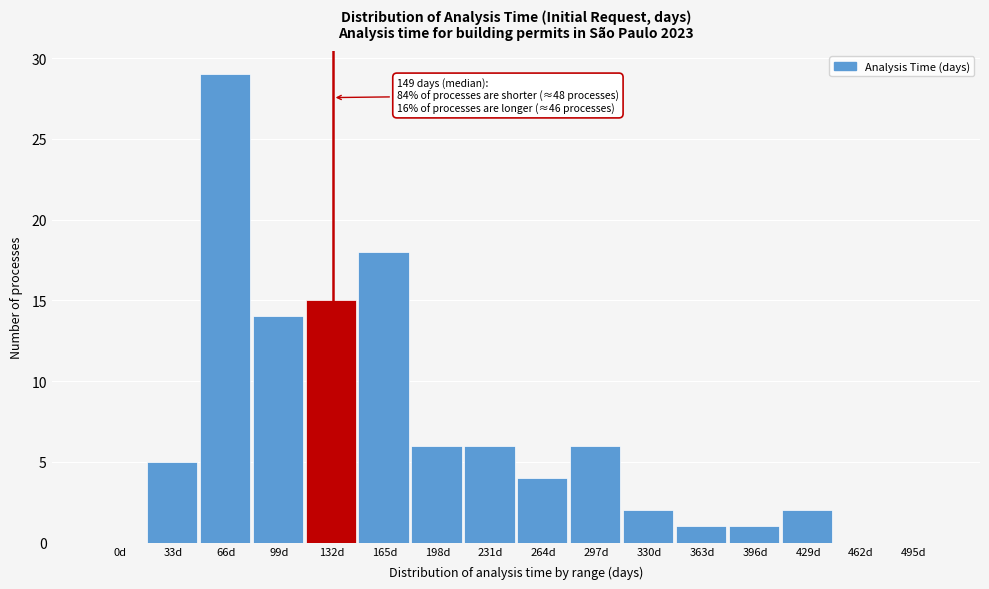

Reading left to right, list all the values displayed in this chart.

0d=0	33d=5	66d=29	99d=14	132d=15	165d=18	198d=6	231d=6	264d=4	297d=6	330d=2	363d=1	396d=1	429d=2	462d=0	495d=0